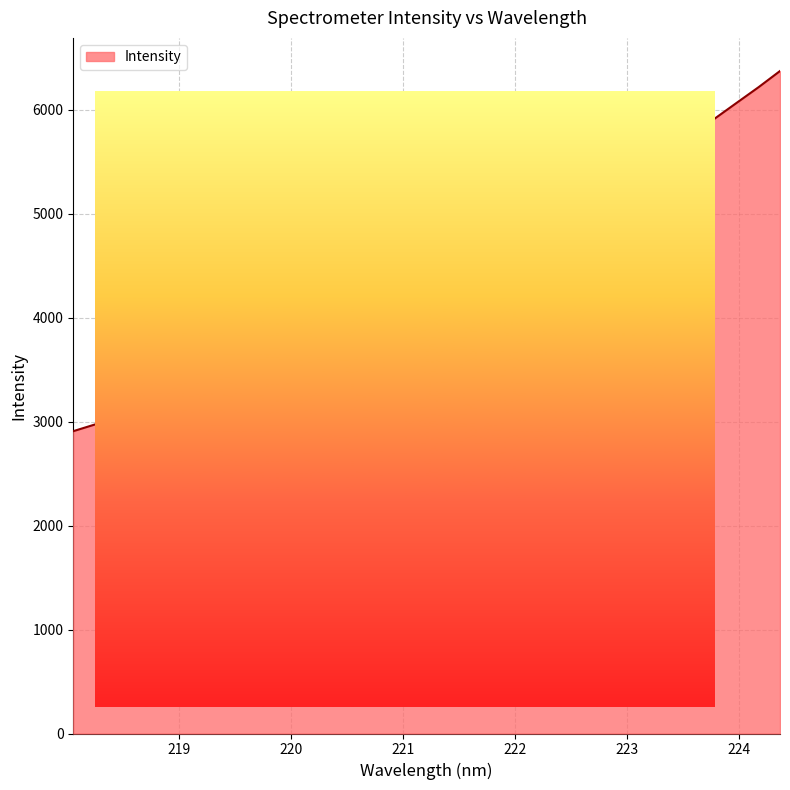

How many series are shown in this chart?

1